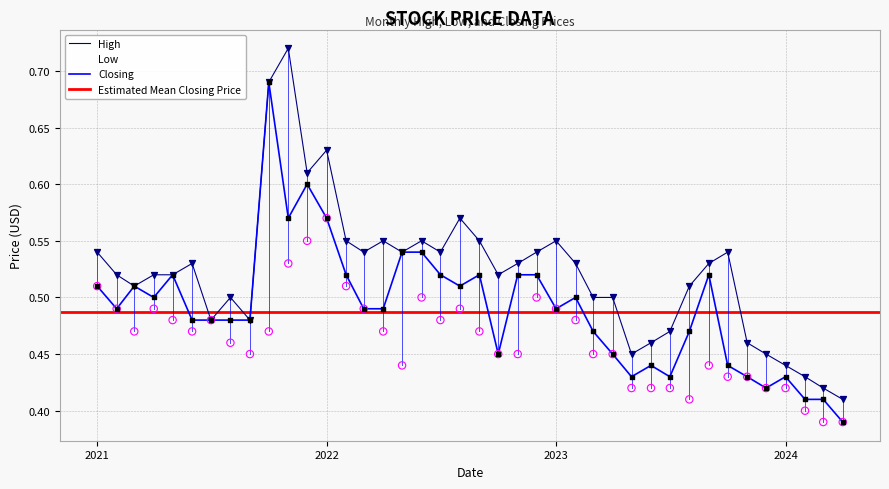

Which series contains the highest Y value?

High